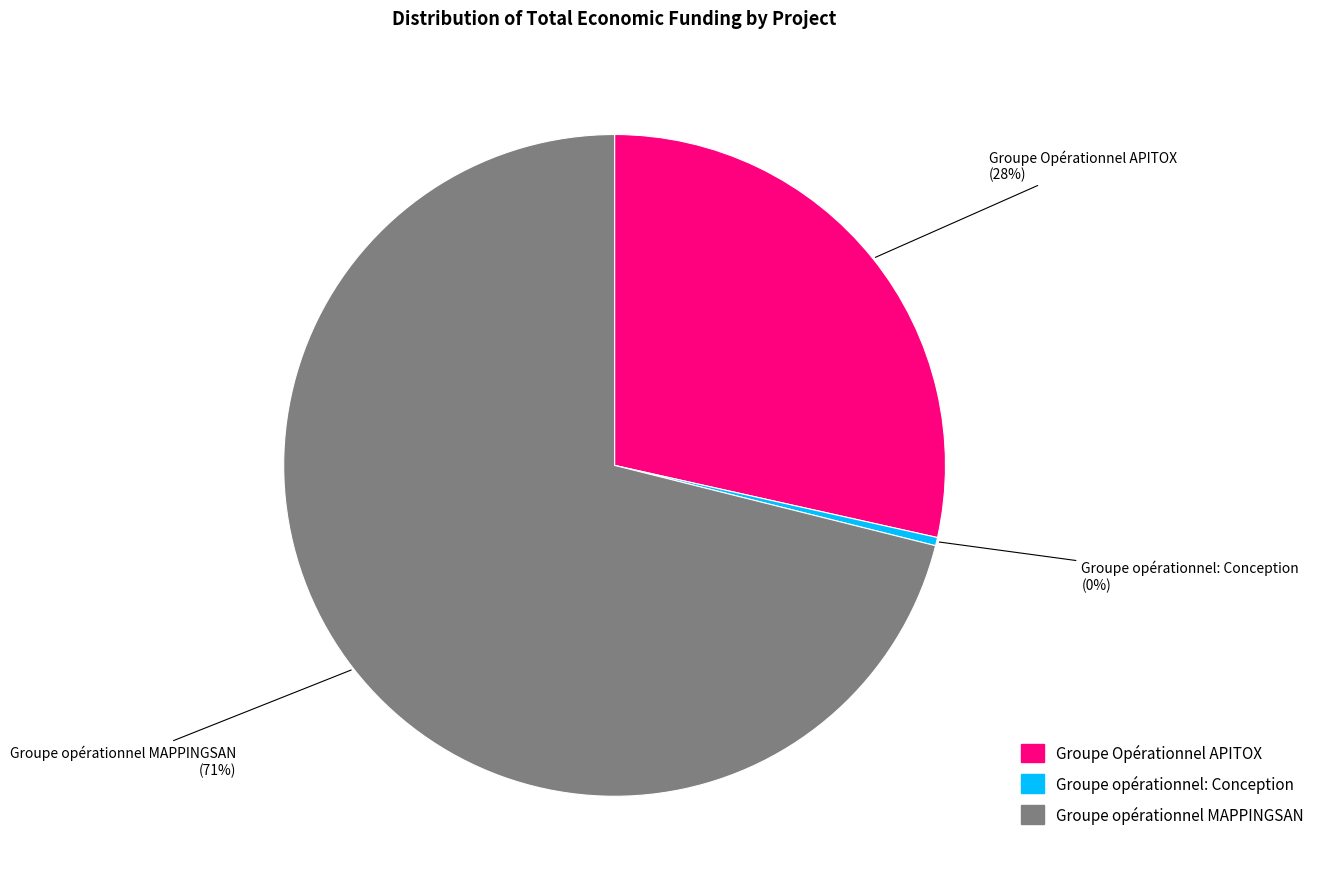

Is there any slice that represents more than half of the pie?

Yes